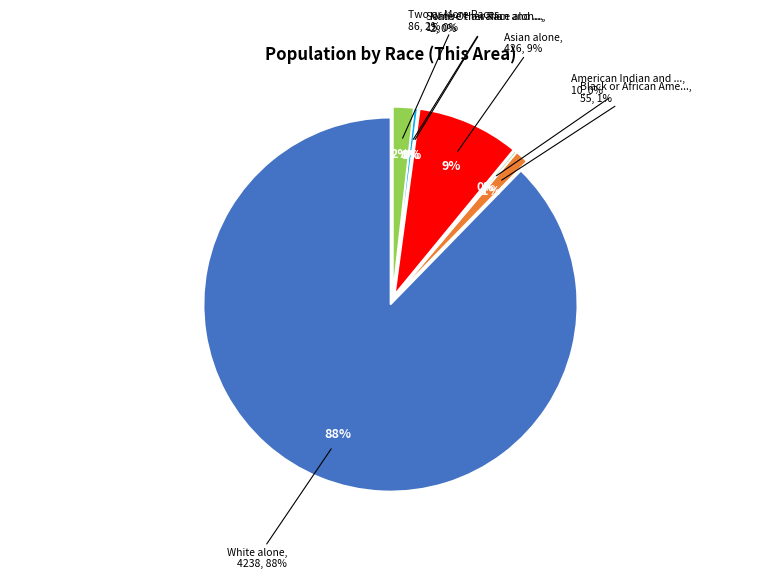

Which category has the biggest portion of the pie?

White alone